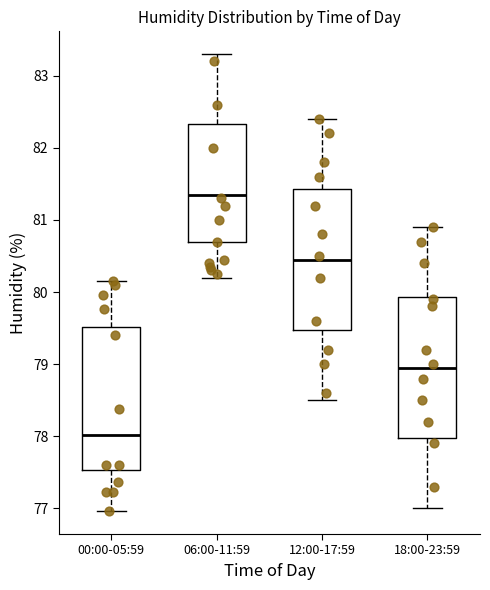

Reading left to right, read every box against the y-axis: the position of its median line, the range the box covers, and the ends of its whiskers. The values are not printed on the chart, so give them approximately, as read against the axis.

00:00-05:59: median 78.0, box 77.5 to 79.5, whiskers 77.0 to 80.2
06:00-11:59: median 81.4, box 80.7 to 82.3, whiskers 80.2 to 83.3
12:00-17:59: median 80.5, box 79.5 to 81.4, whiskers 78.5 to 82.4
18:00-23:59: median 79.0, box 78.0 to 79.9, whiskers 77.0 to 80.9